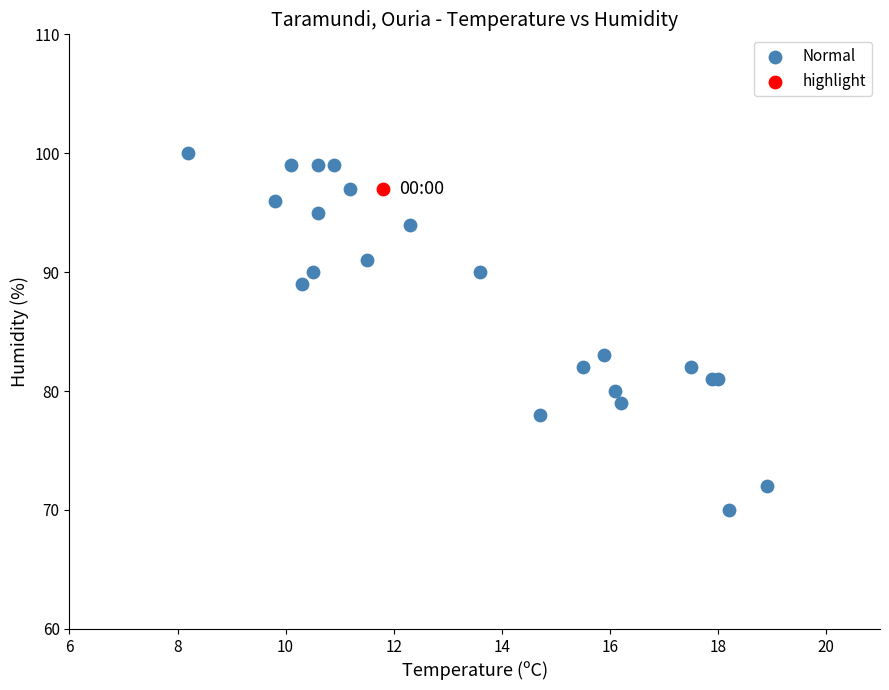

What are all the series names shown in the legend?

Normal, highlight